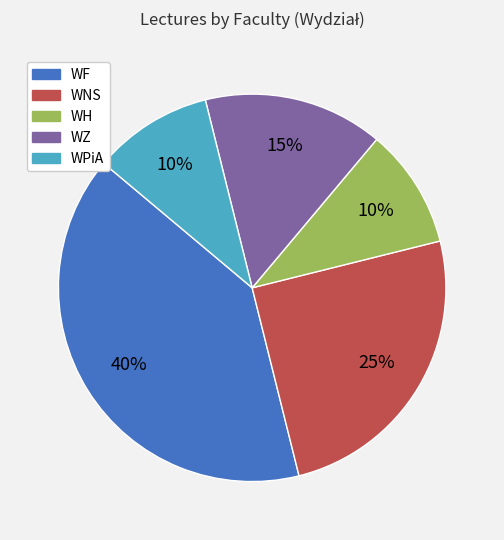

Which category has the biggest portion of the pie?

WF